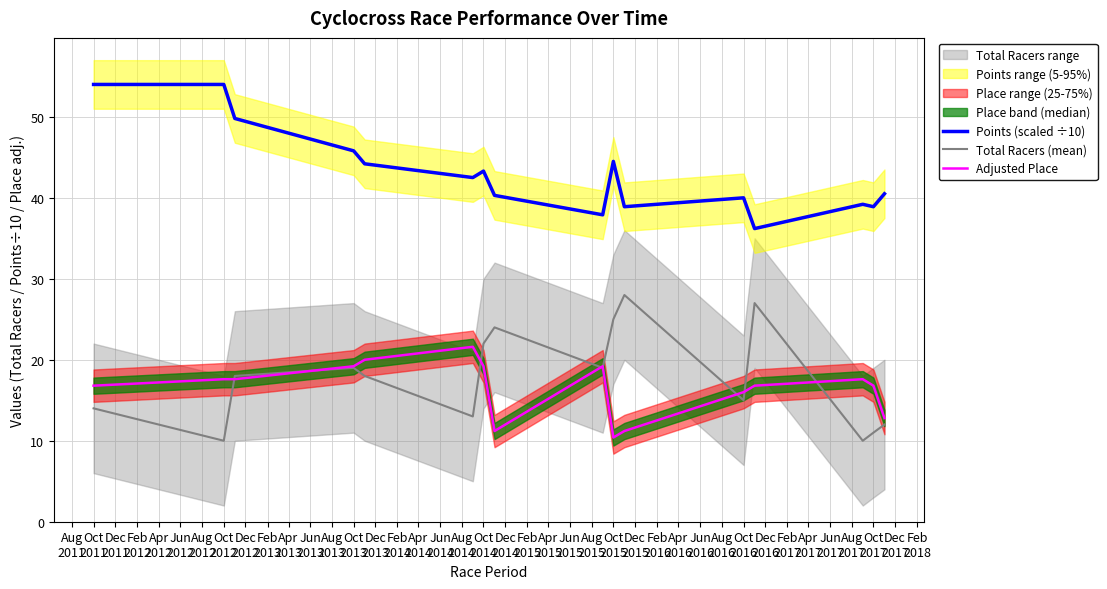

Which series ends up on top after the final intersection of Total Racers (mean) and Adjusted Place?

Adjusted Place